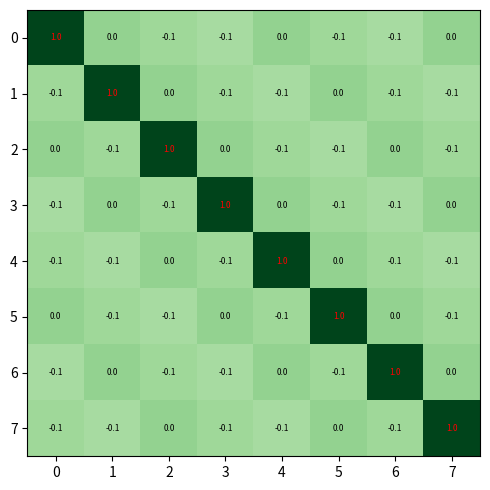

Count the number of data series in this chart.

8